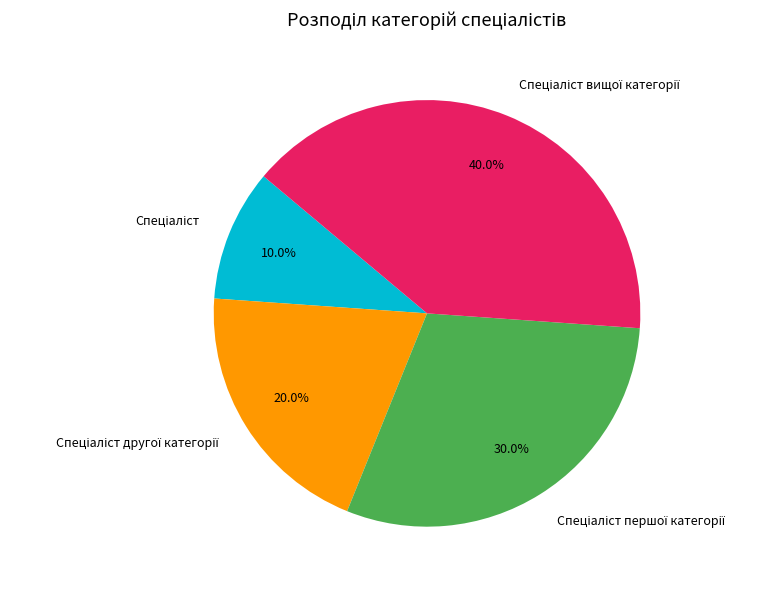

Does any single category account for the majority?

No